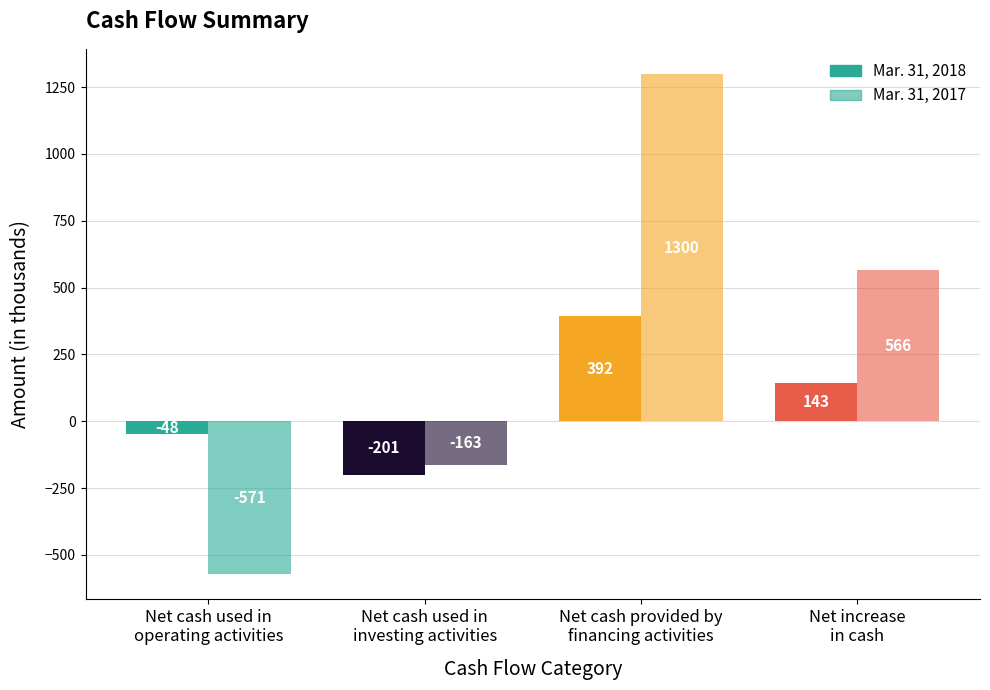

At which label does Mar. 31, 2017 reach its minimum?

Net cash used in
operating activities